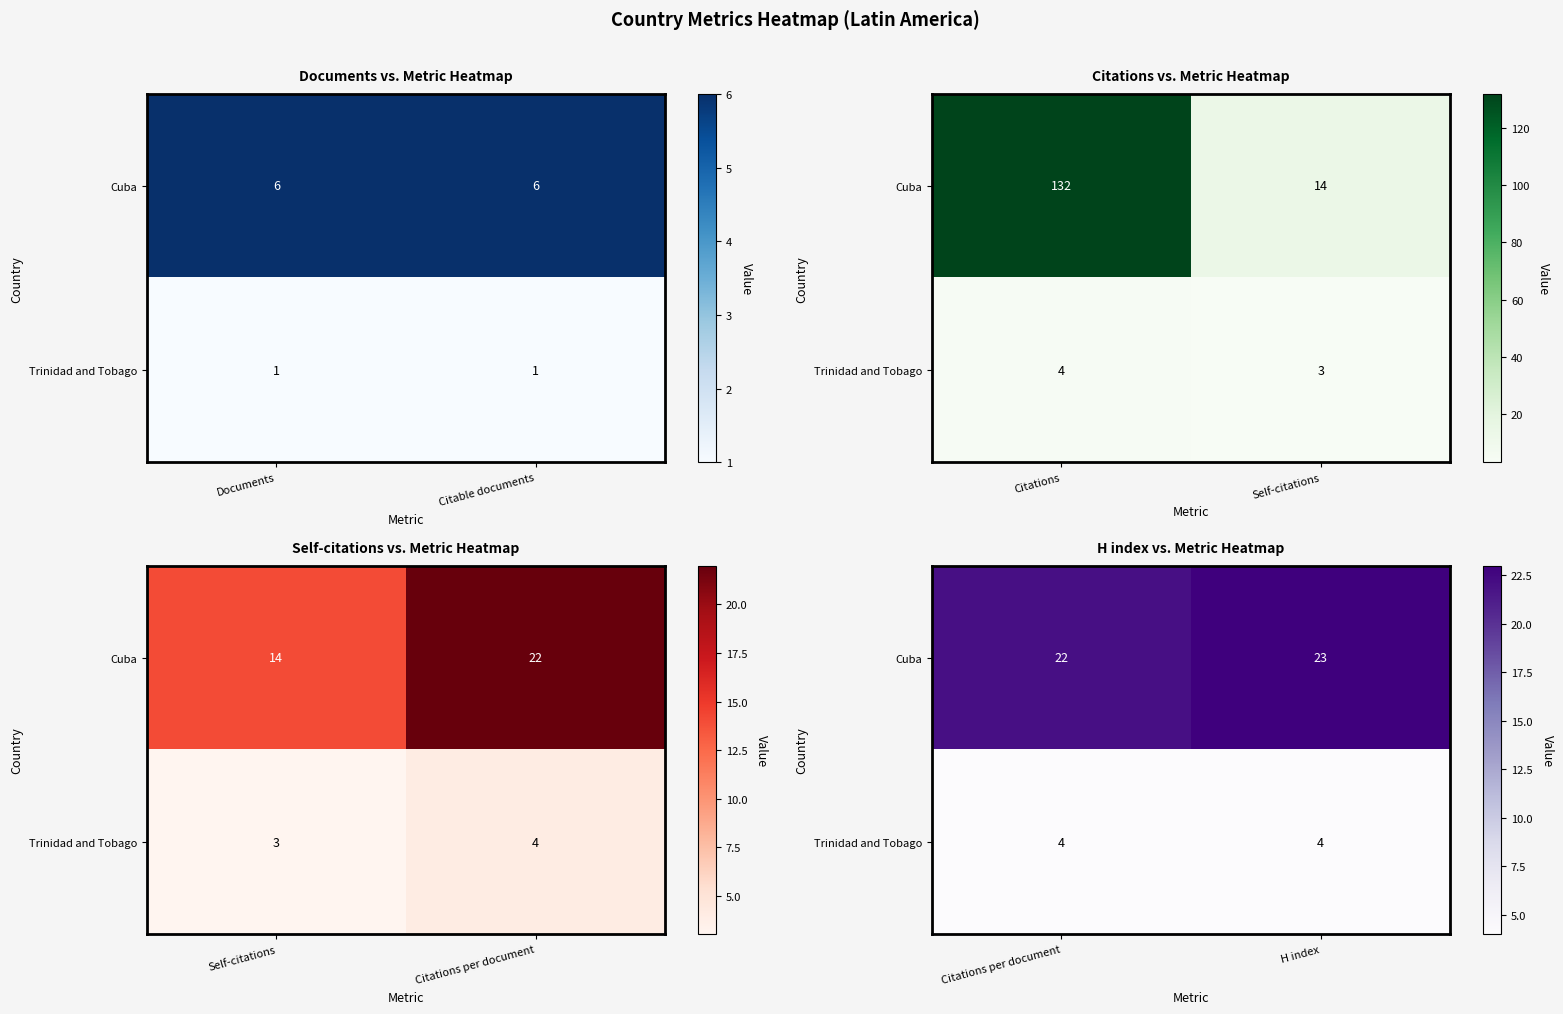

List the labels in order of Cuba value, smallest first.

Citations per document, H index